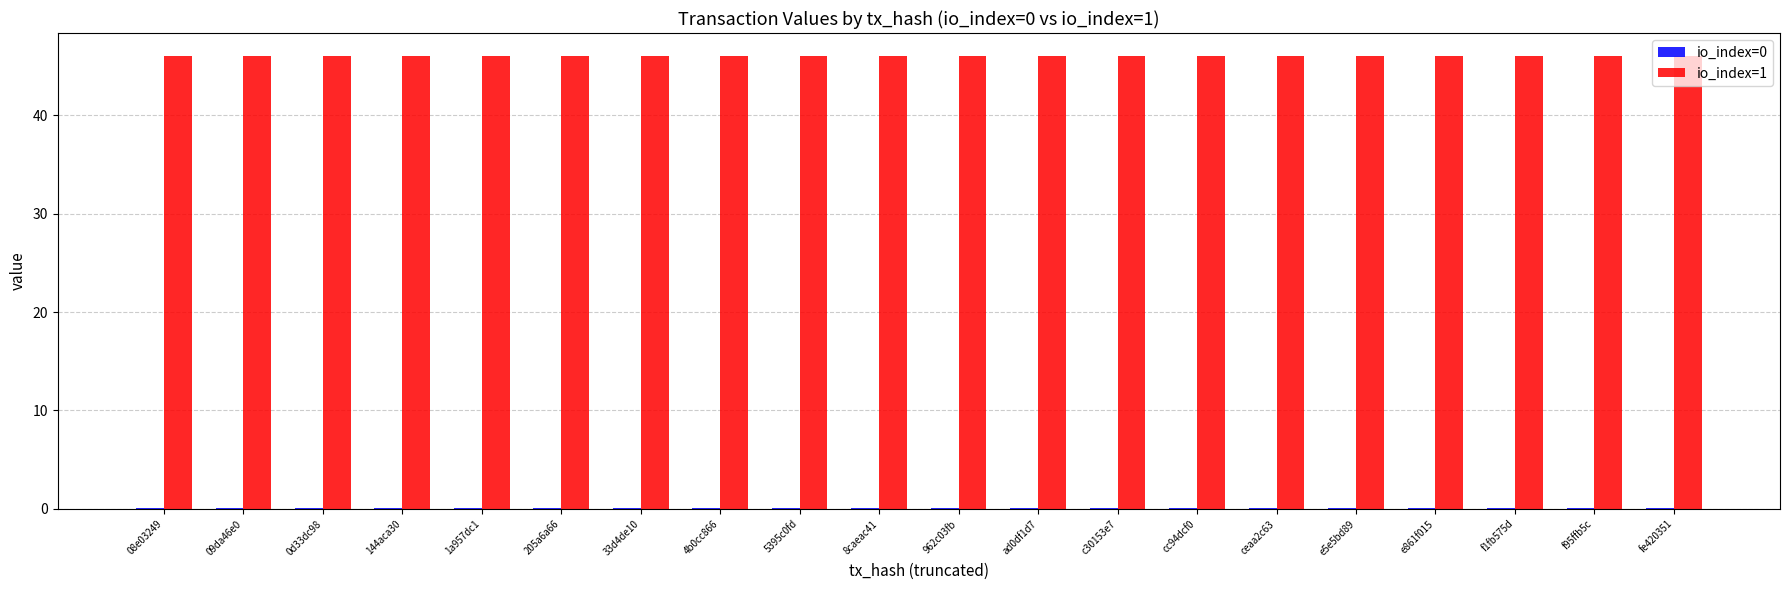

What is the sum of all io_index=1 values?

920.9